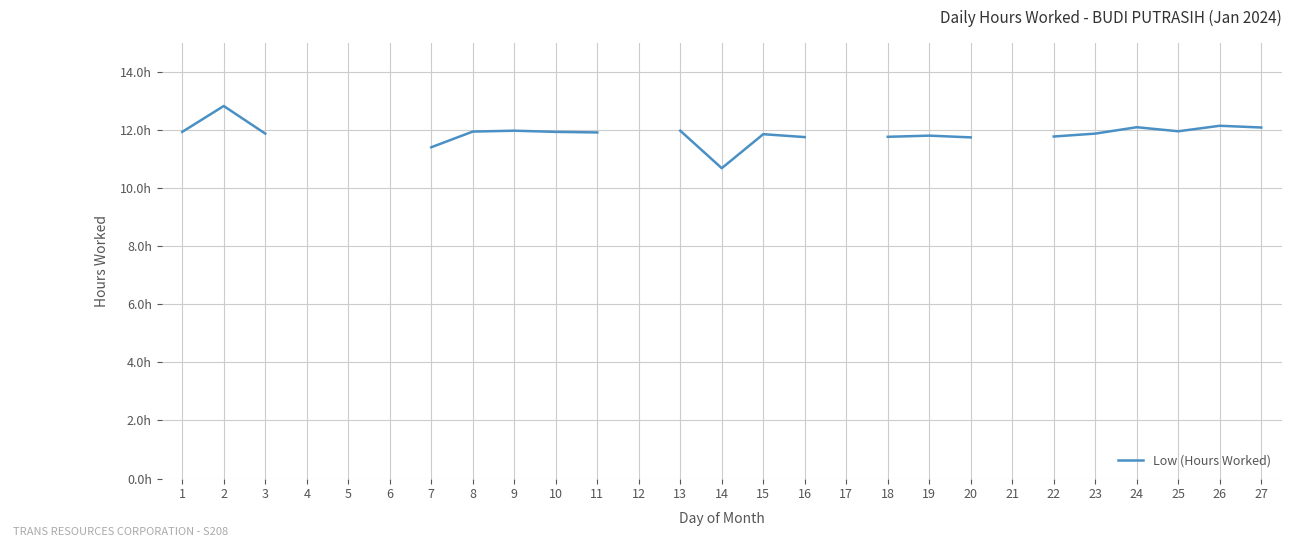

True or false: the data shows 18.3 at 14.

False